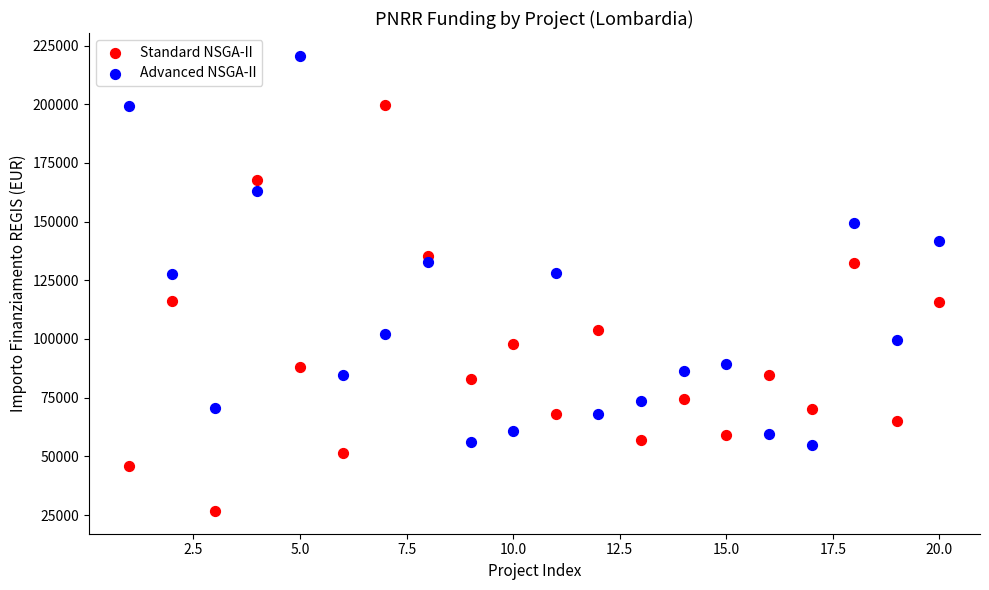

What is the X range (max minus min) for the scatter plot?

19.0